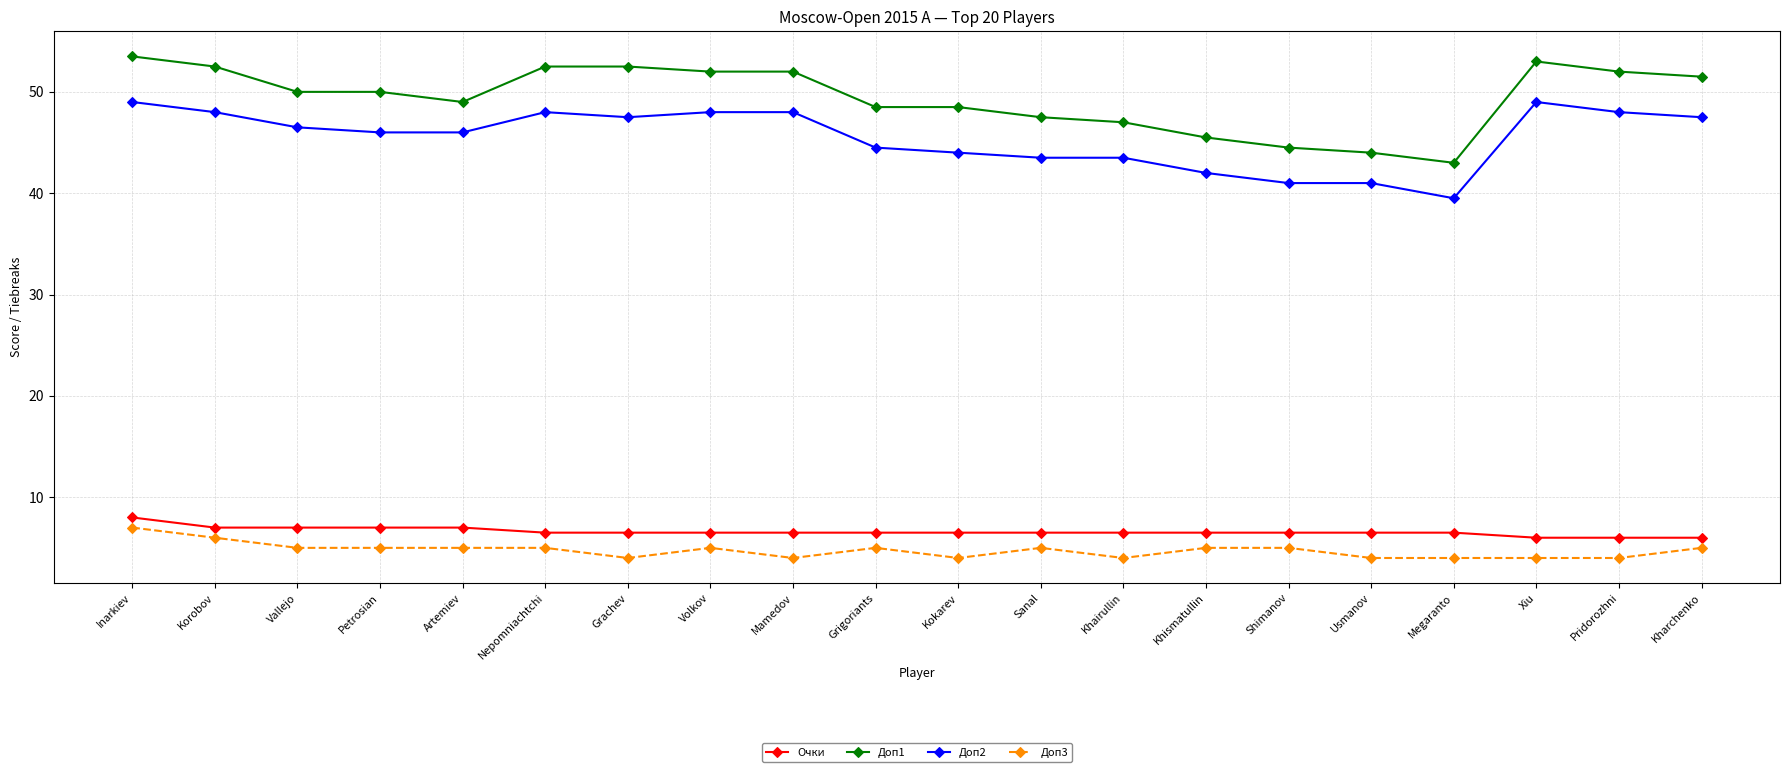

What is the highest value of the Доп1 series?

53.5